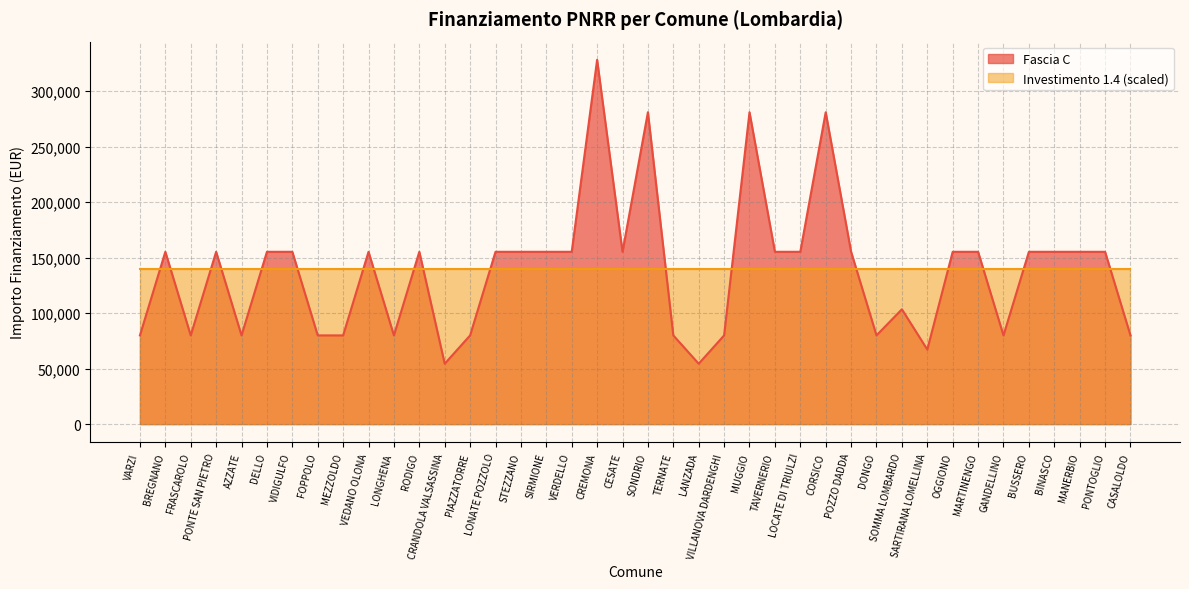

At which label does the data first exceed 155234?

CREMONA